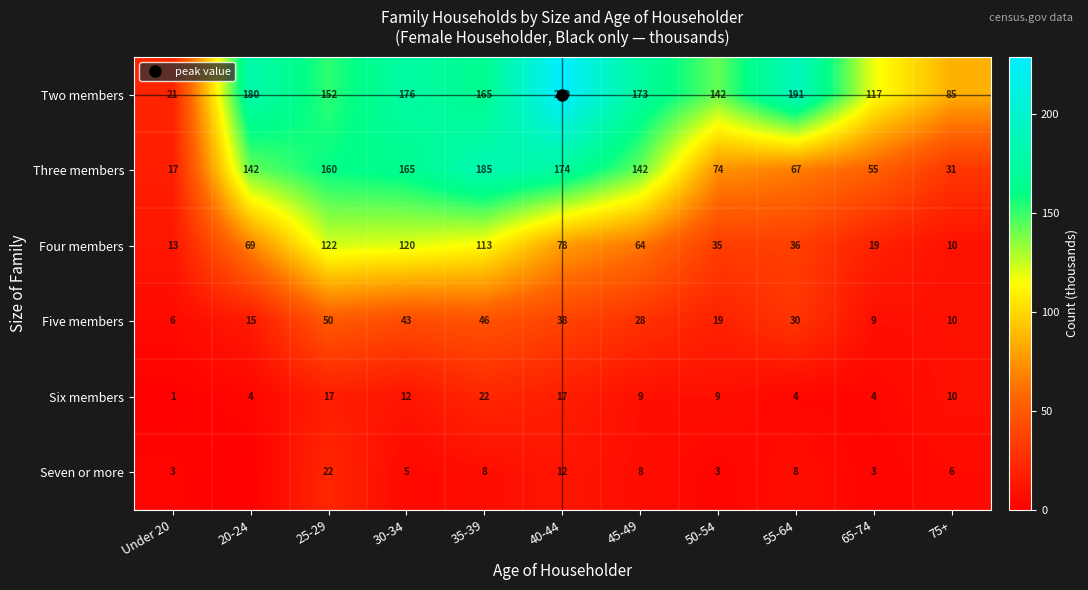

How many data points in Seven or more are above 6?

5